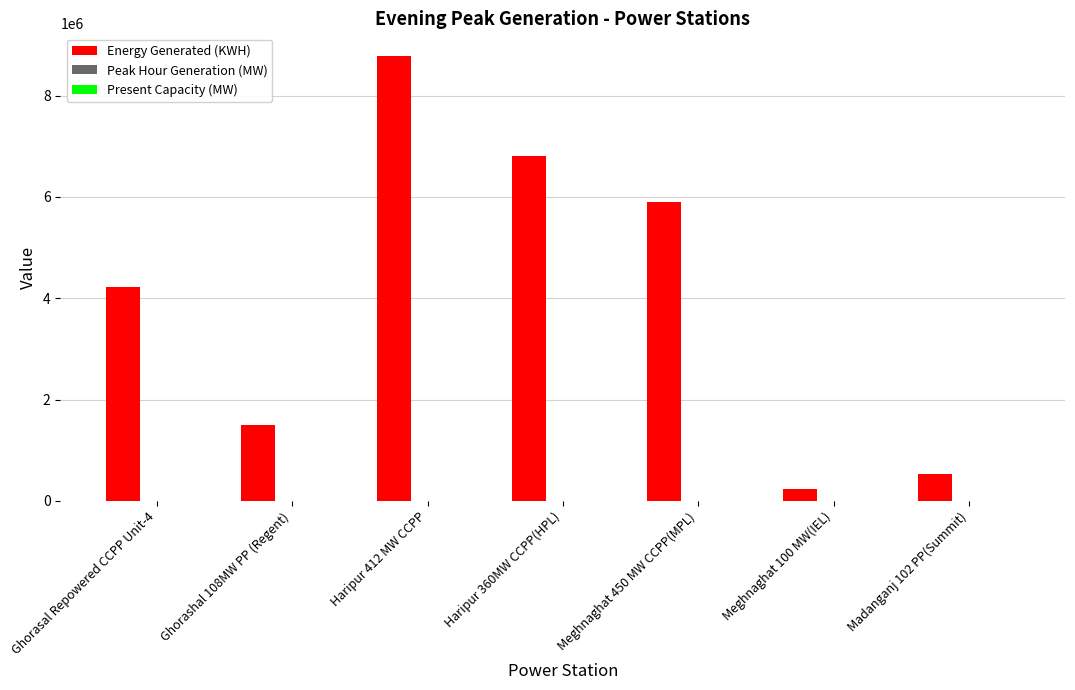

Which series has the widest spread of values?

Energy Generated (KWH)